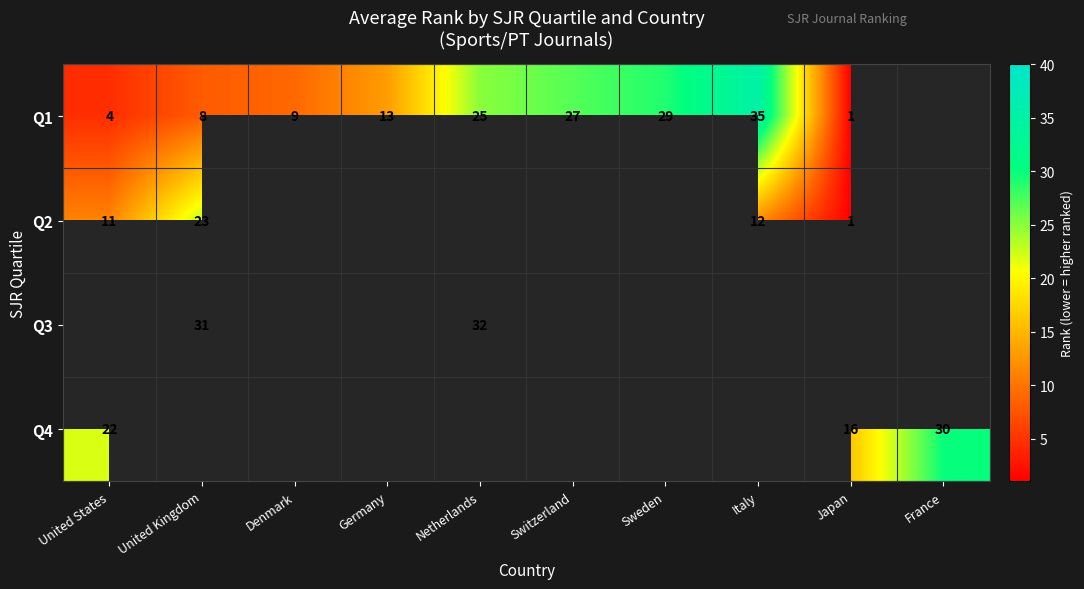

The Q1 series shows 1.0 at Japan. True or false?

True